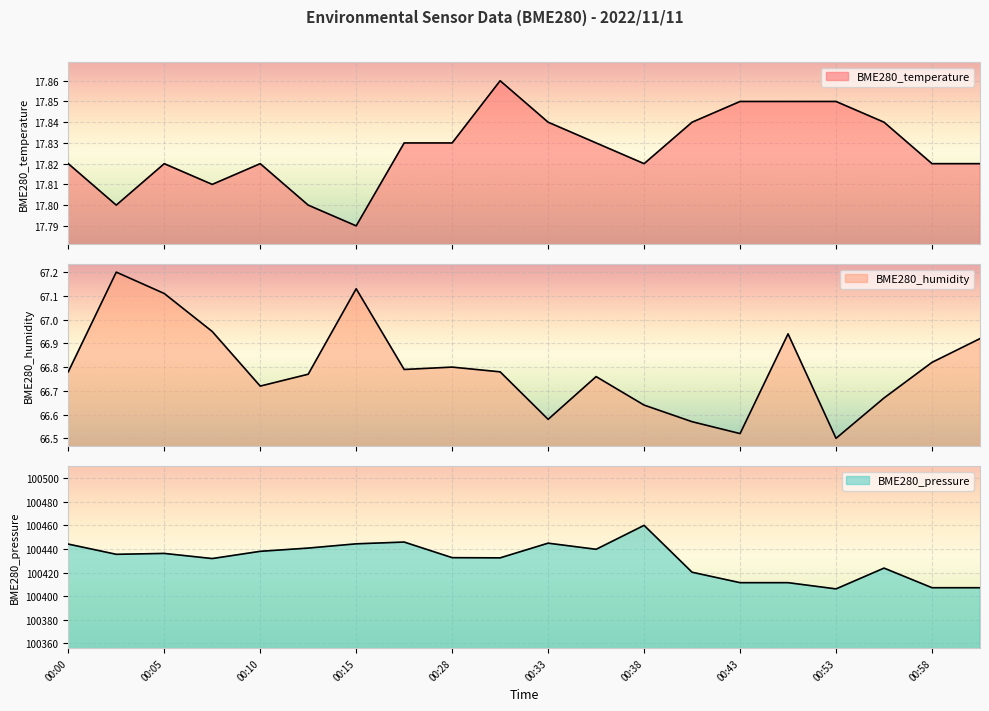

True or false: BME280_temperature and BME280_pressure intersect in this chart.

False